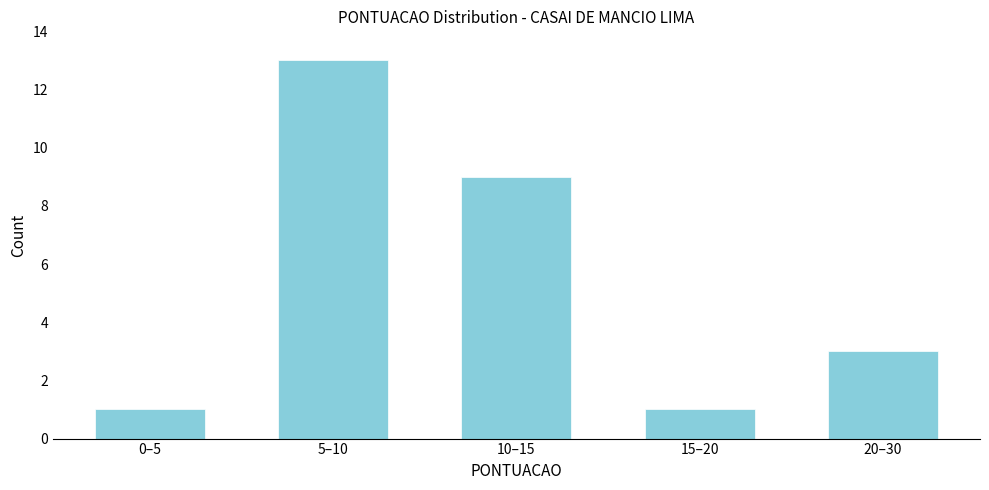

Reading right to left, extract all data points from this chart.

3	1	9	13	1